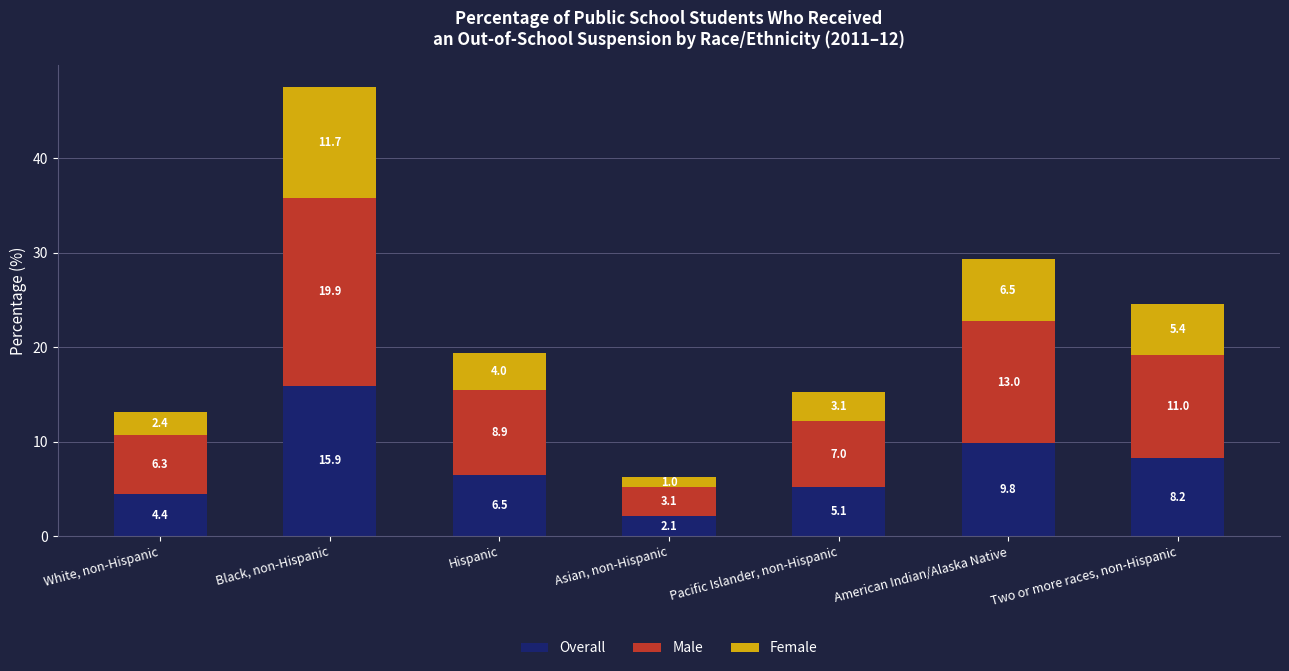

The value of Overall at Pacific Islander, non-Hispanic is 7.9. True or false?

False